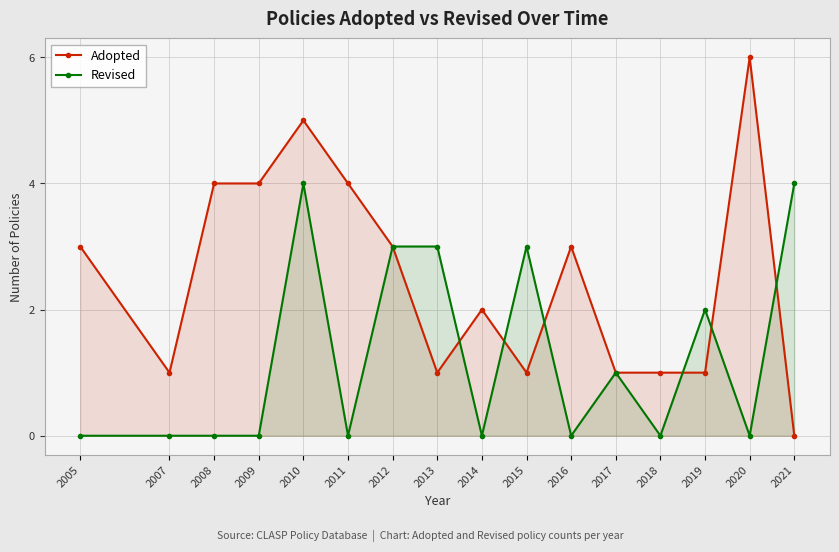

Rank the series by their maximum value, from highest to lowest.

Adopted, Revised